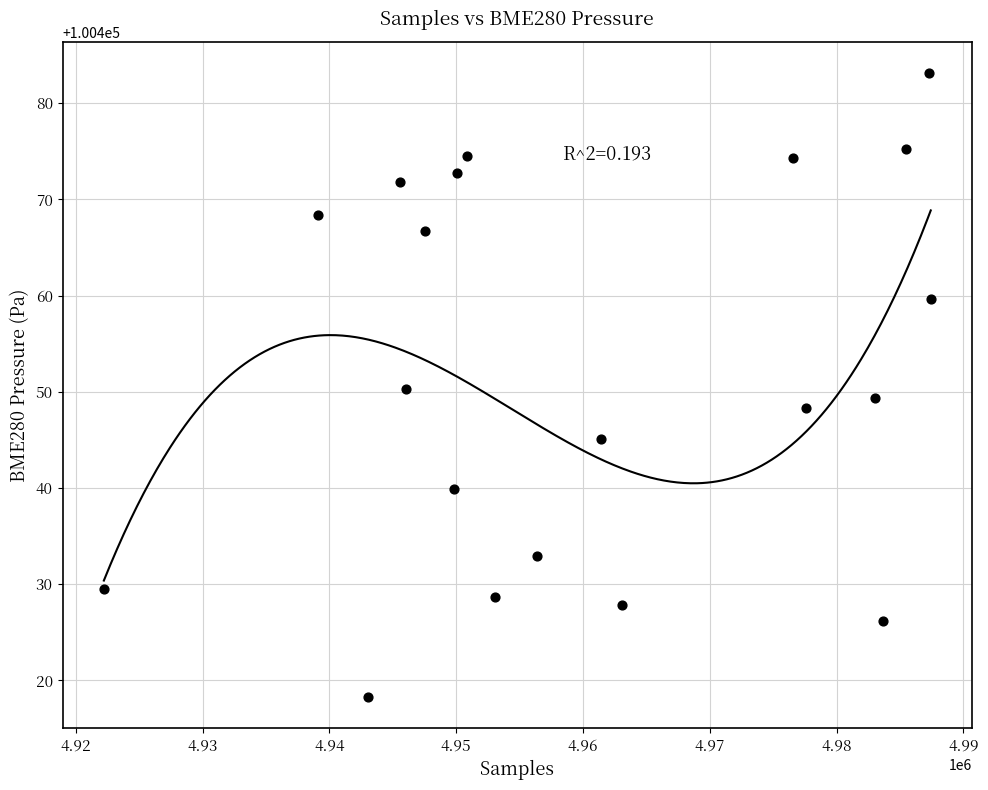

What is the range of X values (max minus min)?

65208.0